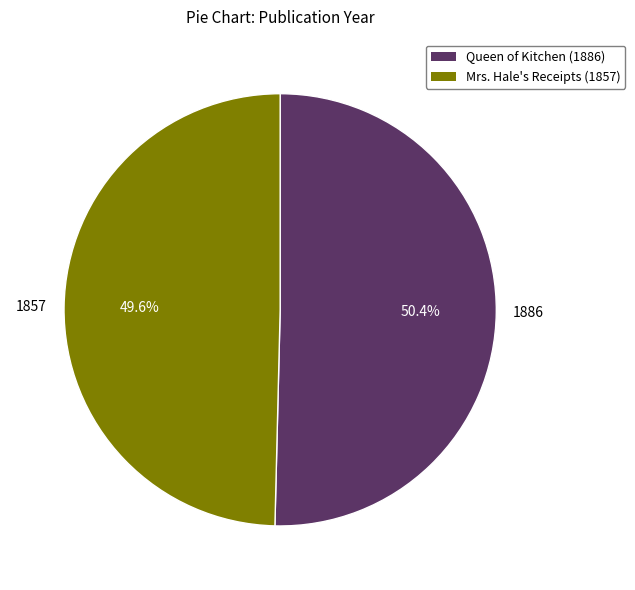

Is there a majority slice in this chart?

Yes